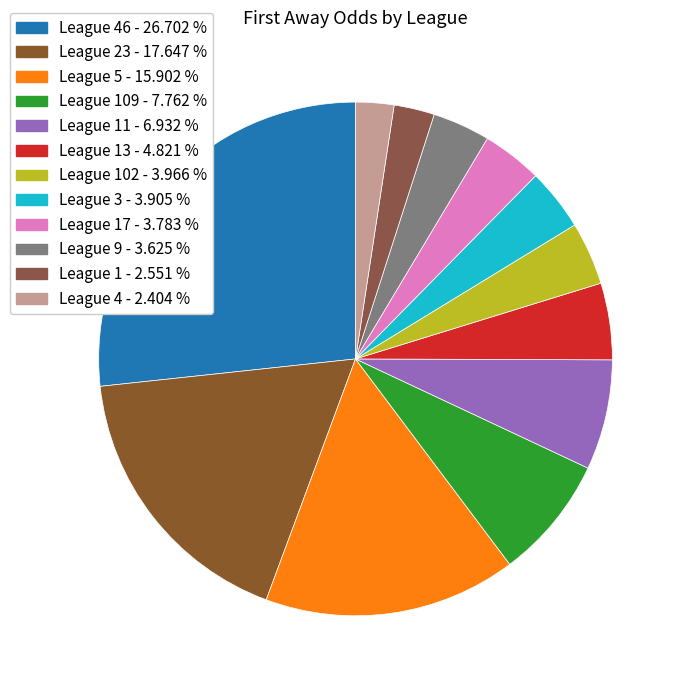

Count the number of slices in the pie.

12